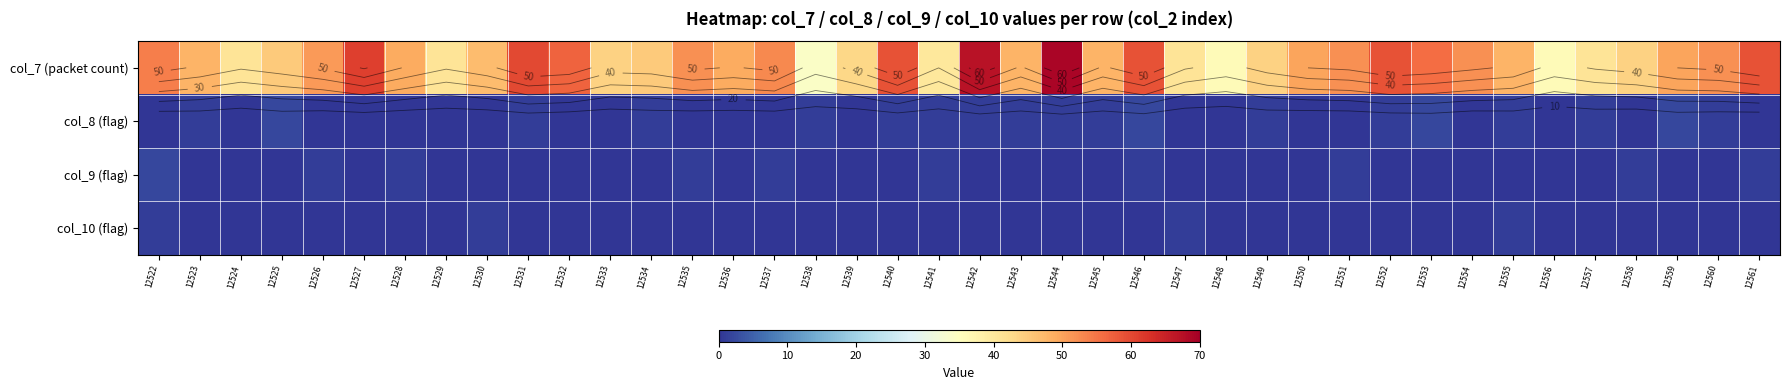

What is the average value of the col_8 (flag) series?

1